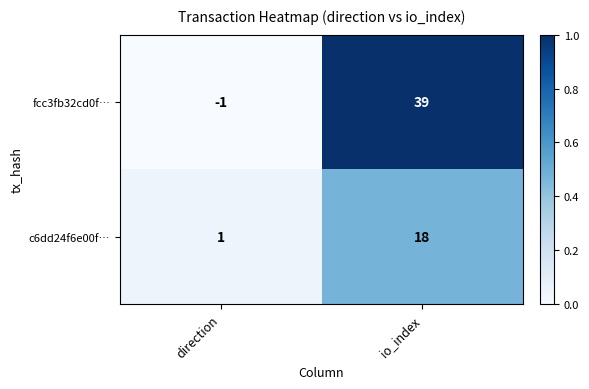

What is the sum of the fcc3fb32cd0f… values at direction and io_index?

38